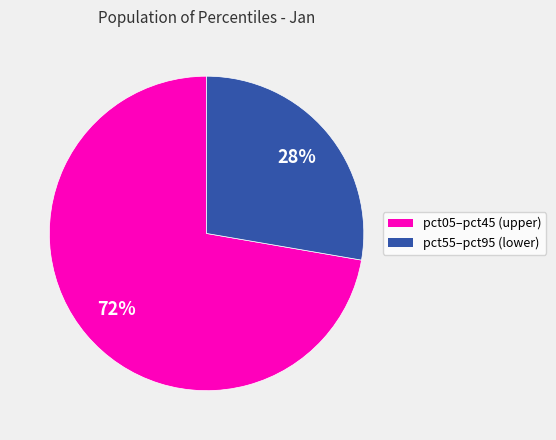

To the nearest percent, what is the average slice percentage?

50%